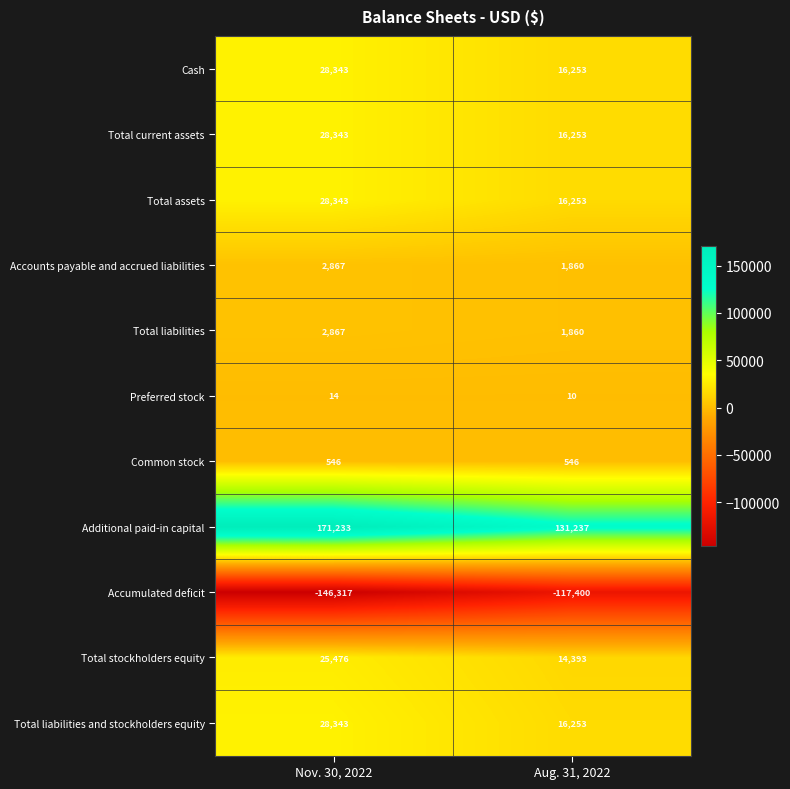

Reading left to right, transcribe all the data shown in this chart.

Cash: Nov. 30, 2022=28343	Aug. 31, 2022=16253
Total current assets: Nov. 30, 2022=28343	Aug. 31, 2022=16253
Total assets: Nov. 30, 2022=28343	Aug. 31, 2022=16253
Accounts payable and accrued liabilities: Nov. 30, 2022=2867	Aug. 31, 2022=1860
Total liabilities: Nov. 30, 2022=2867	Aug. 31, 2022=1860
Preferred stock: Nov. 30, 2022=14	Aug. 31, 2022=10
Common stock: Nov. 30, 2022=546	Aug. 31, 2022=546
Additional paid-in capital: Nov. 30, 2022=171233	Aug. 31, 2022=131237
Accumulated deficit: Nov. 30, 2022=-146317	Aug. 31, 2022=-117400
Total stockholders equity: Nov. 30, 2022=25476	Aug. 31, 2022=14393
Total liabilities and stockholders equity: Nov. 30, 2022=28343	Aug. 31, 2022=16253